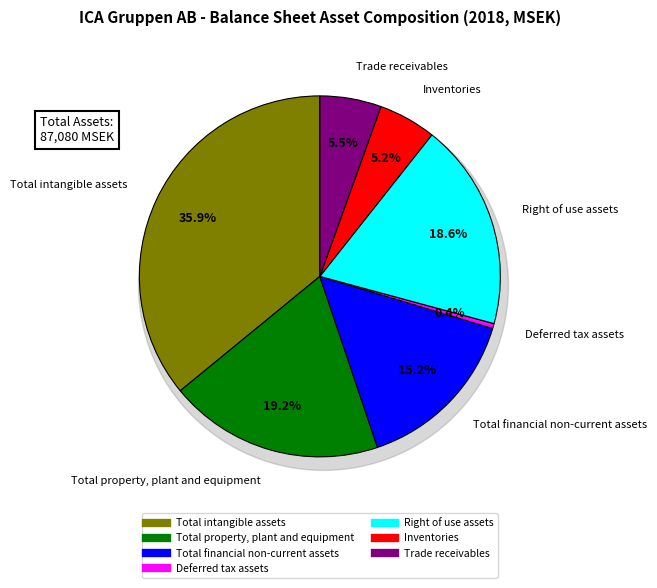

Which category has the smallest portion of the pie?

Deferred tax assets